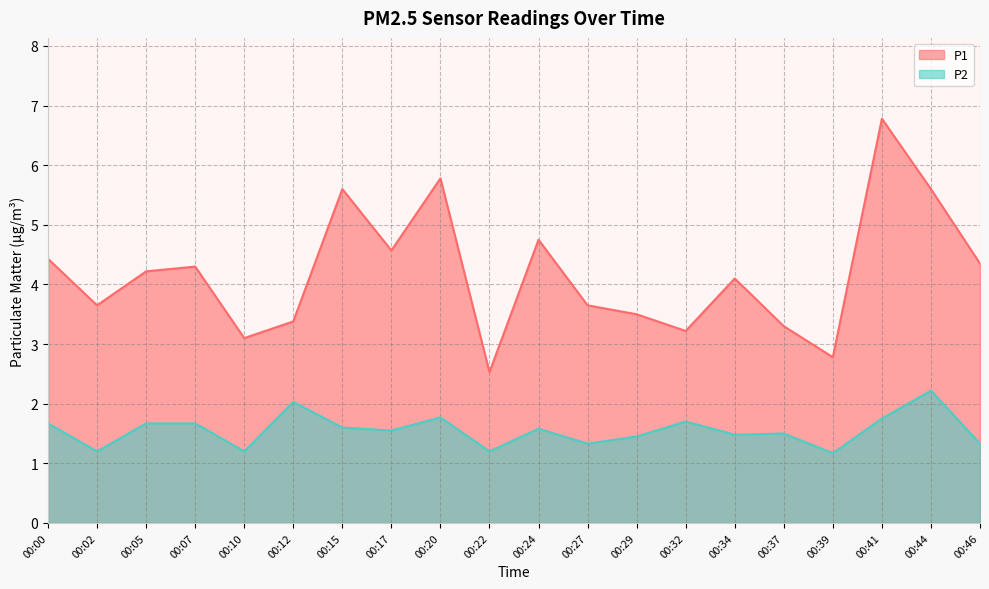

What are all the series names shown in the legend?

P1, P2